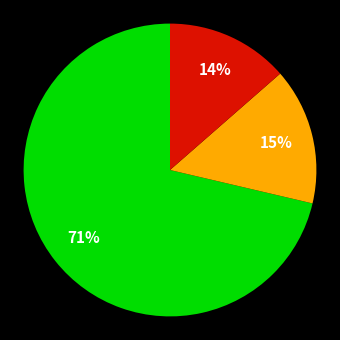

Does any single category account for the majority?

Yes